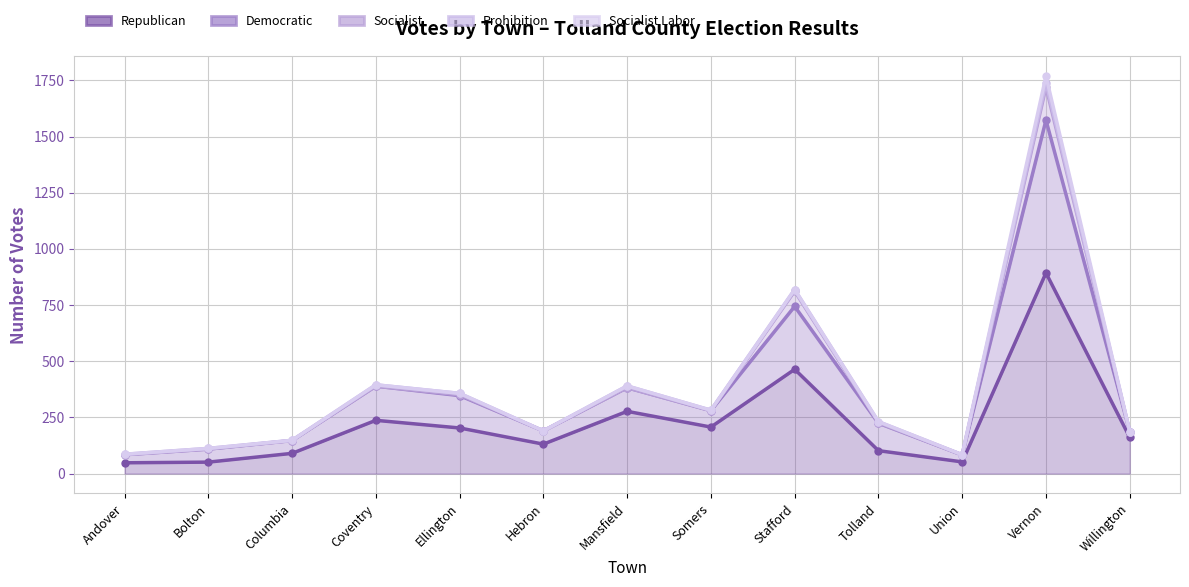

Which series changed the most between Ellington and Tolland?

Republican